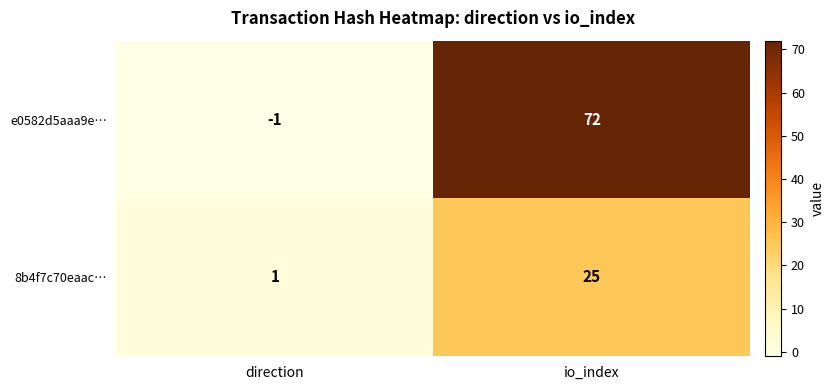

Which series has the largest range (max minus min)?

e0582d5aaa9e…